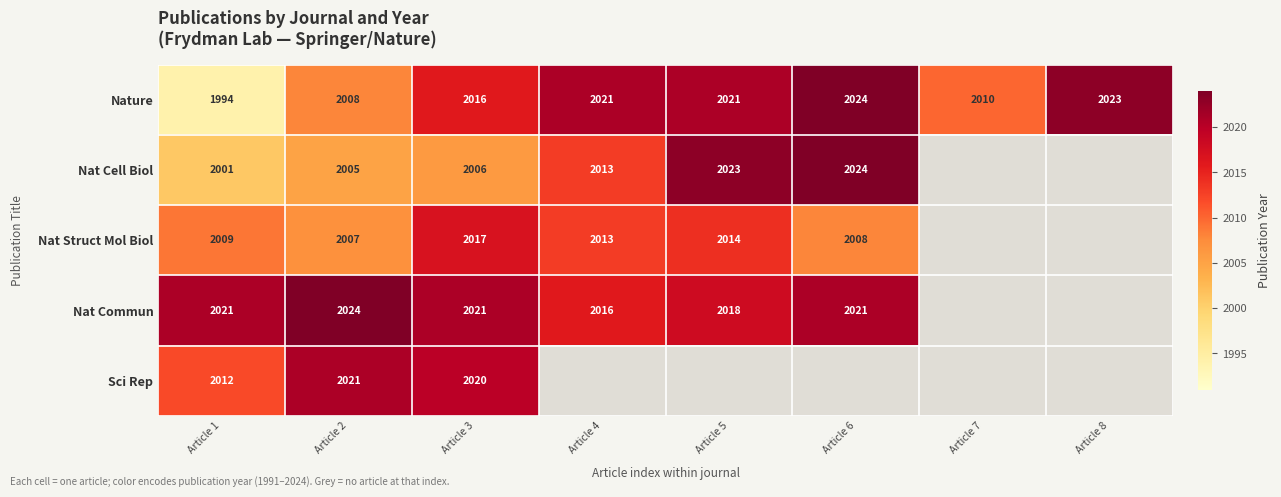

What is the difference between the second highest and second lowest values in the Nature series?

15